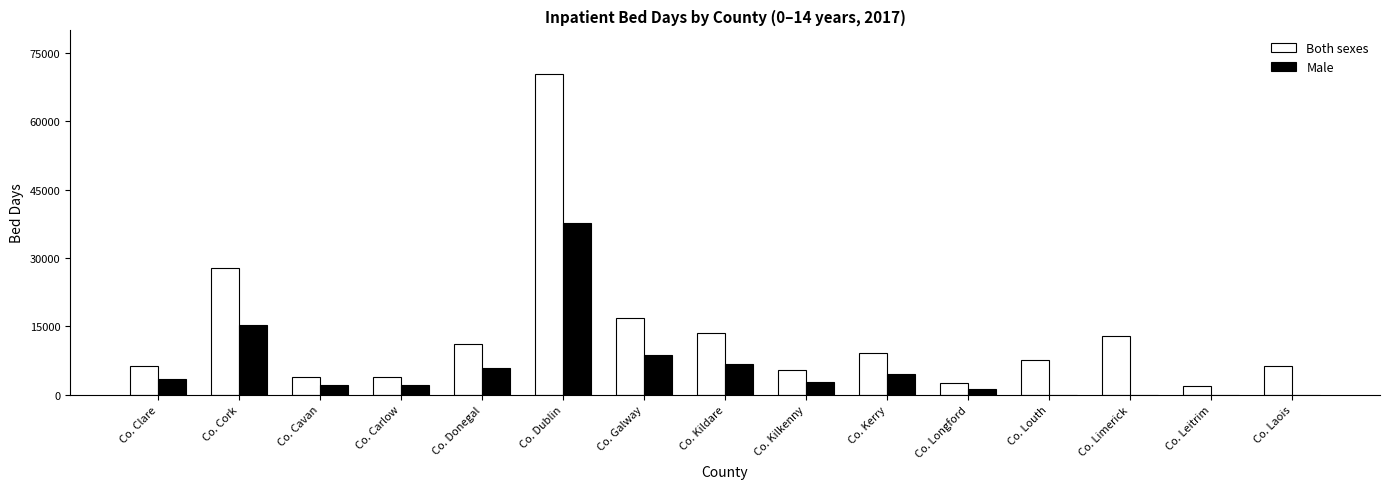

At which label does Male reach its peak?

Co. Dublin